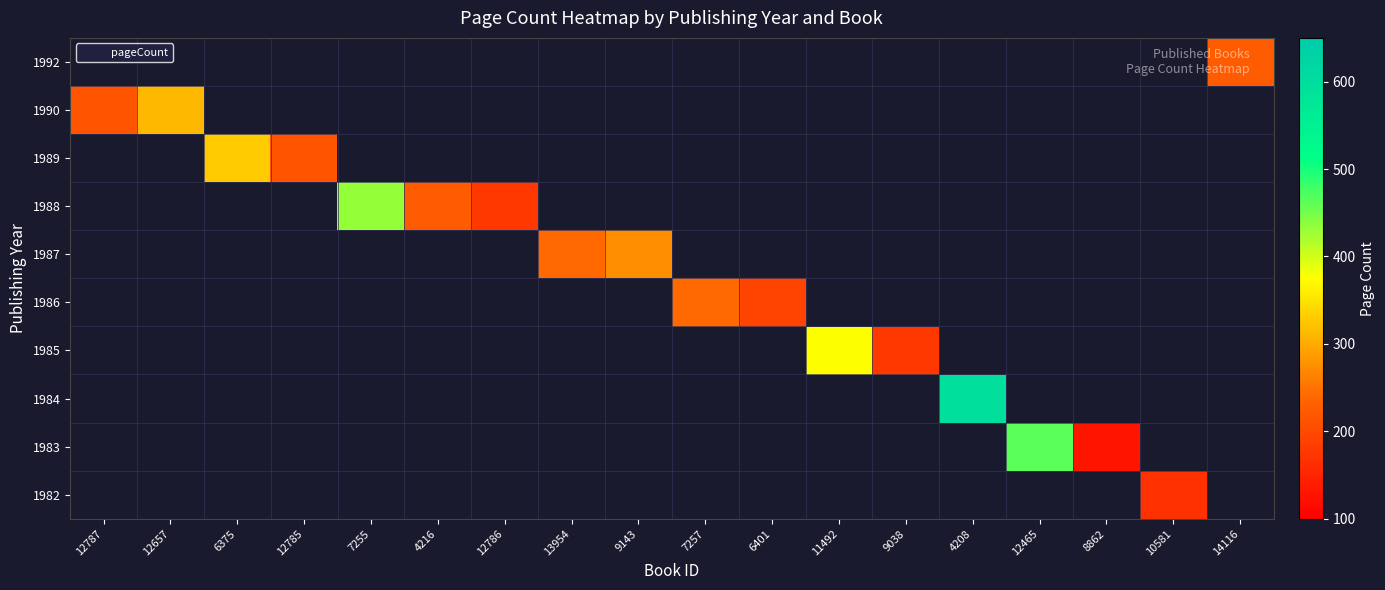

What is the minimum value shown in the chart?

128.0